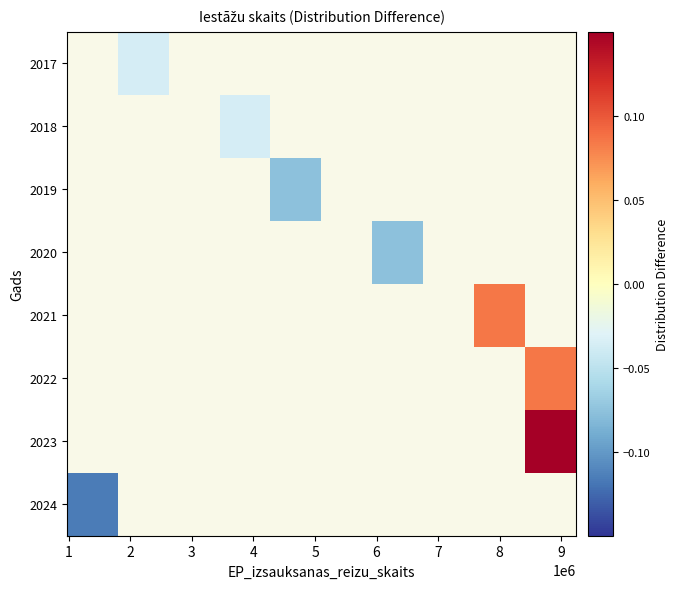

How many series are shown in this chart?

8